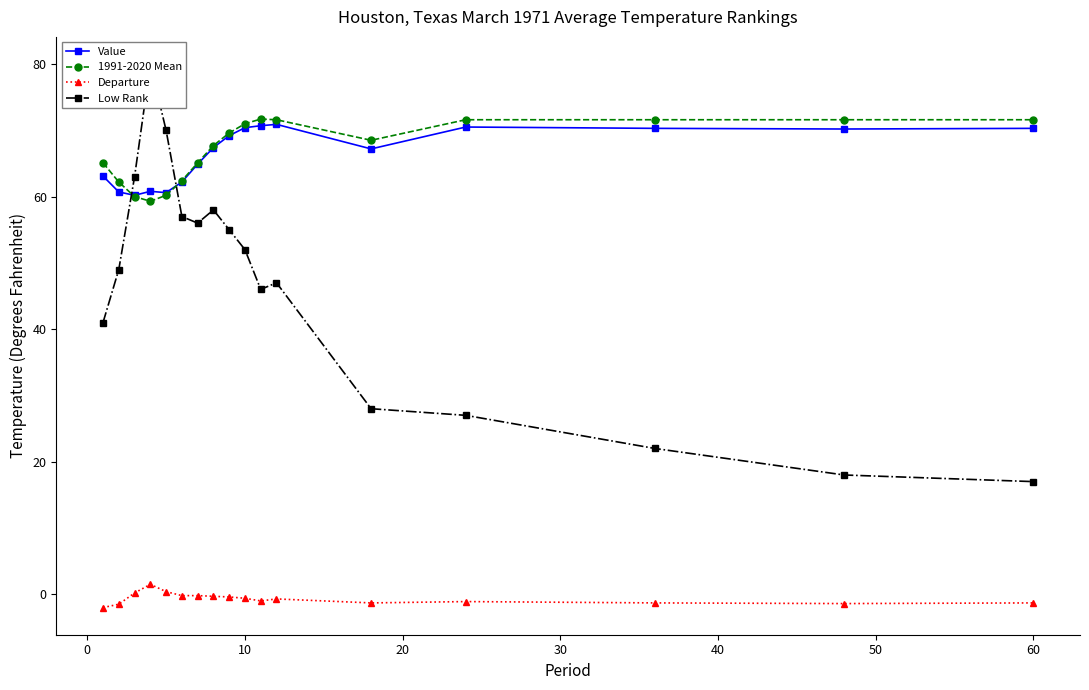

What is the maximum value for Value?

70.9